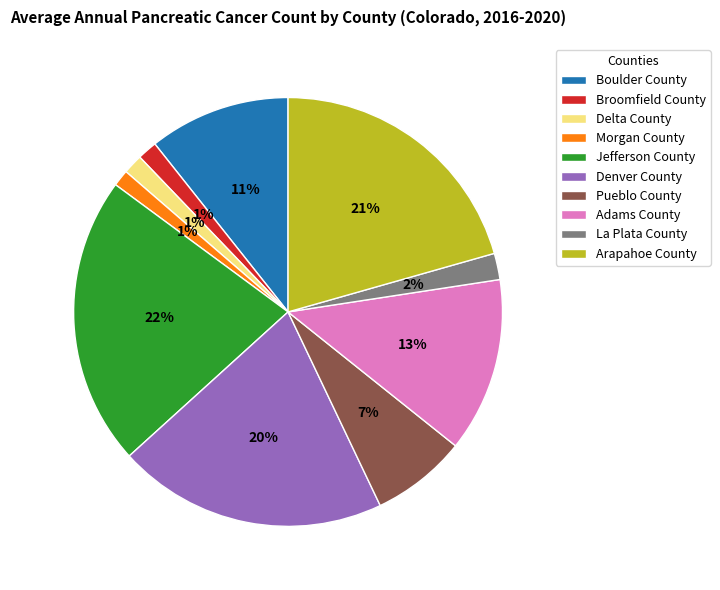

Does any single category account for the majority?

No